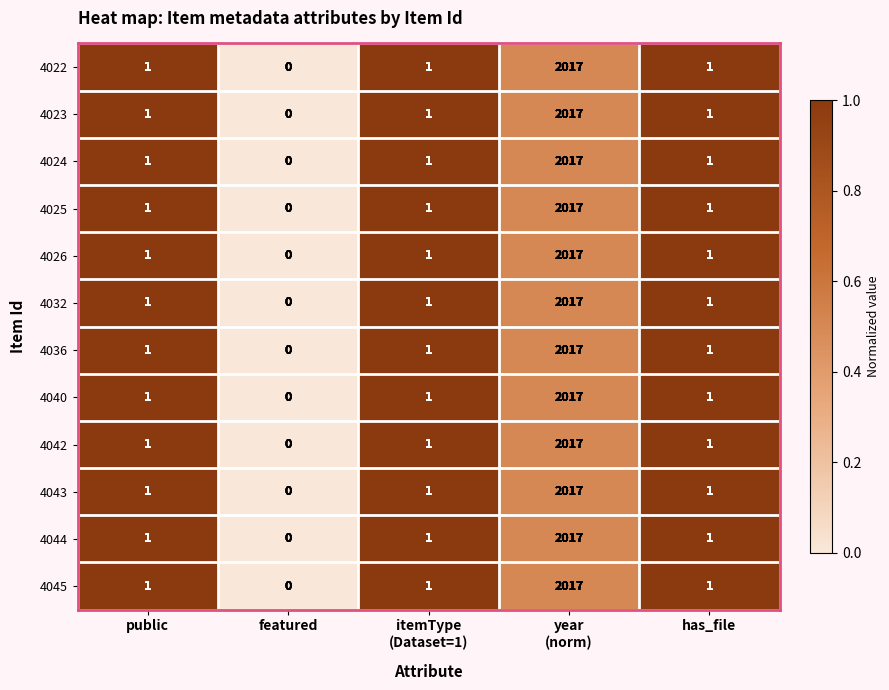

What is the total value across all series at has_file?

12